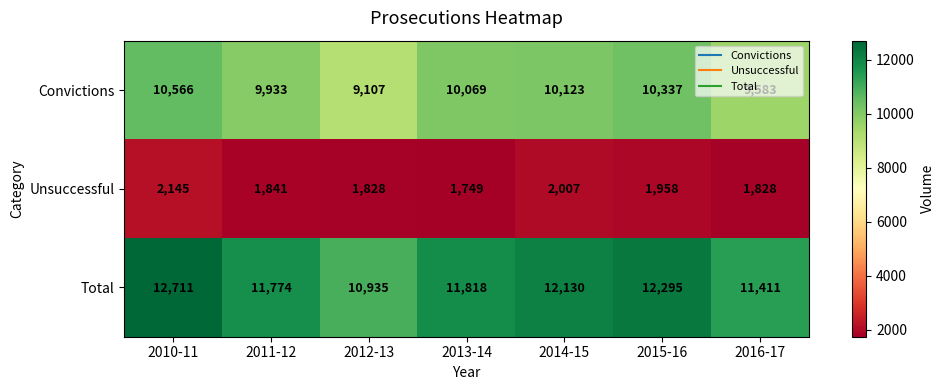

What is the sum of the Total values at 2014-15 and 2013-14?

23948